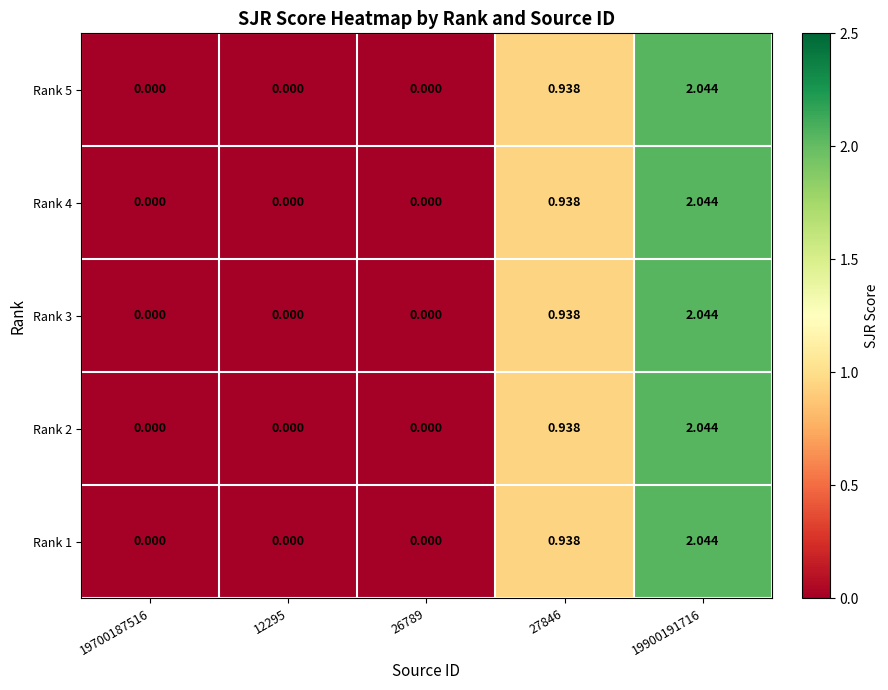

Which has a higher value, 26789 or 12295?

26789